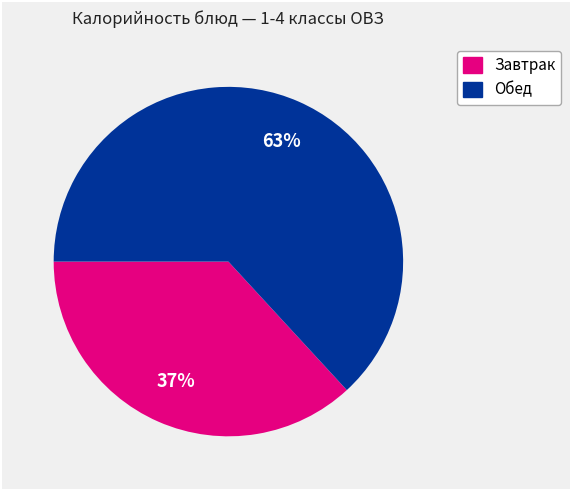

To the nearest percent, what is the difference between the largest and smallest slice percentages?

26%